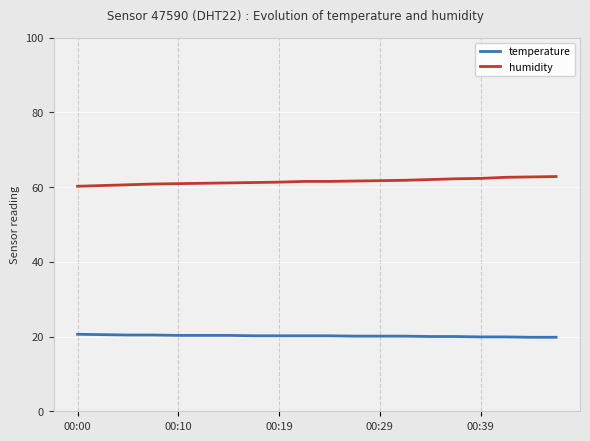

What is the sum of all humidity values?

1230.2